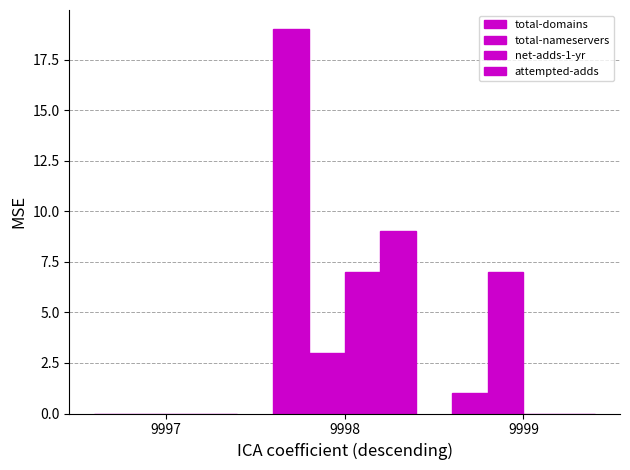

List the labels in order of net-adds-1-yr value, smallest first.

9997, 9999, 9998